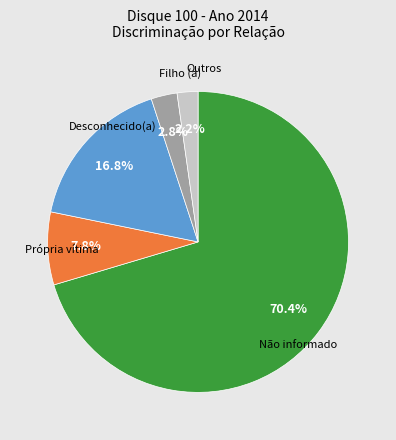

Does Própria vítima account for over 50% of the chart?

No